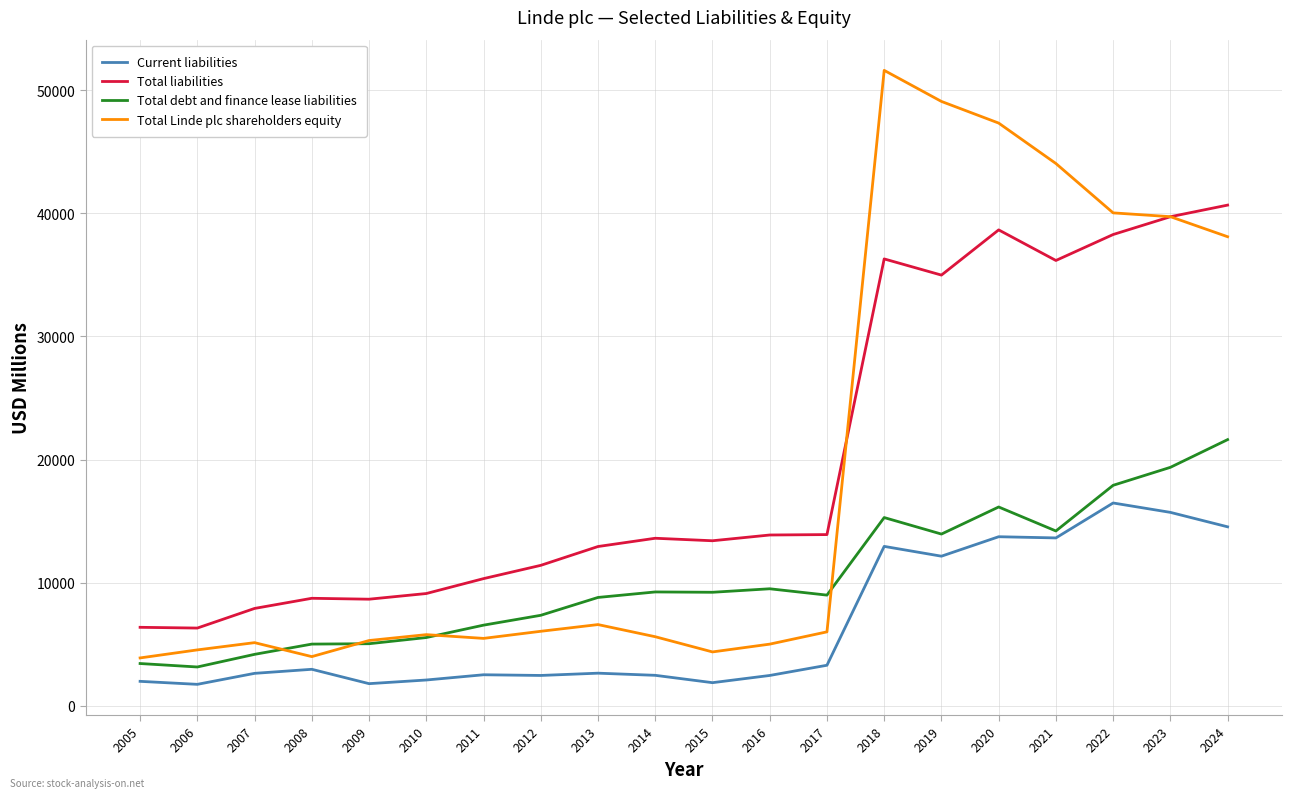

Which series has the largest total across all categories?

Total liabilities